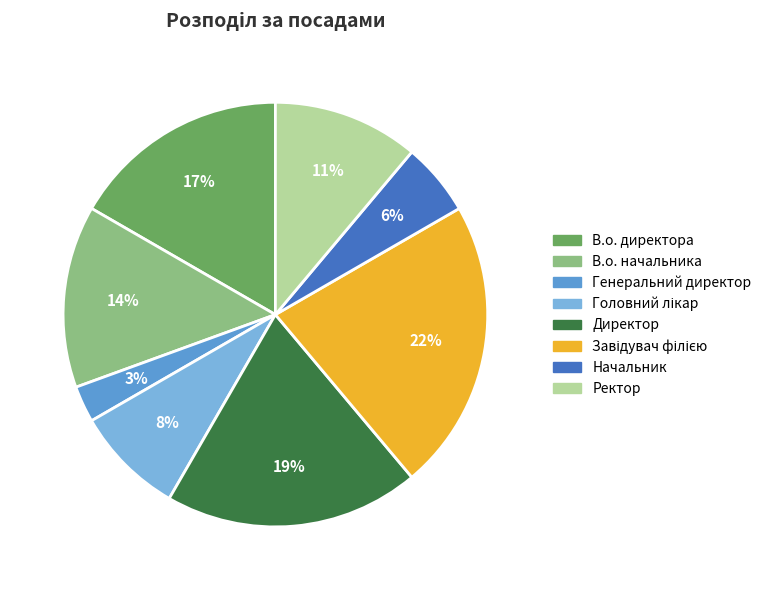

True or false: В.о. директора accounts for 5% of the total.

False